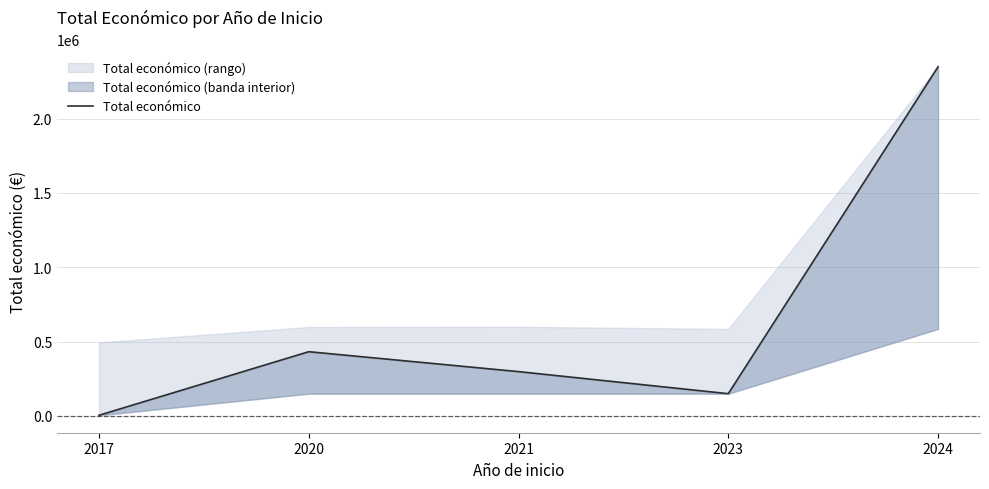

What is the ratio of the value at 2023 to the value at 2024?

0.1